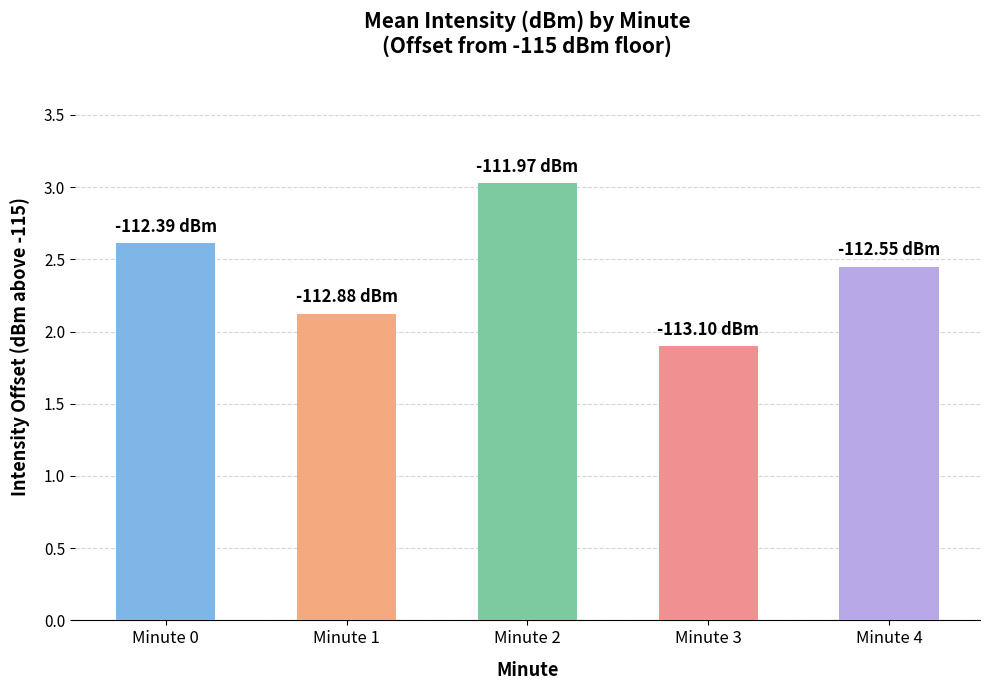

List the labels in order of value, smallest first.

Minute 3, Minute 1, Minute 4, Minute 0, Minute 2